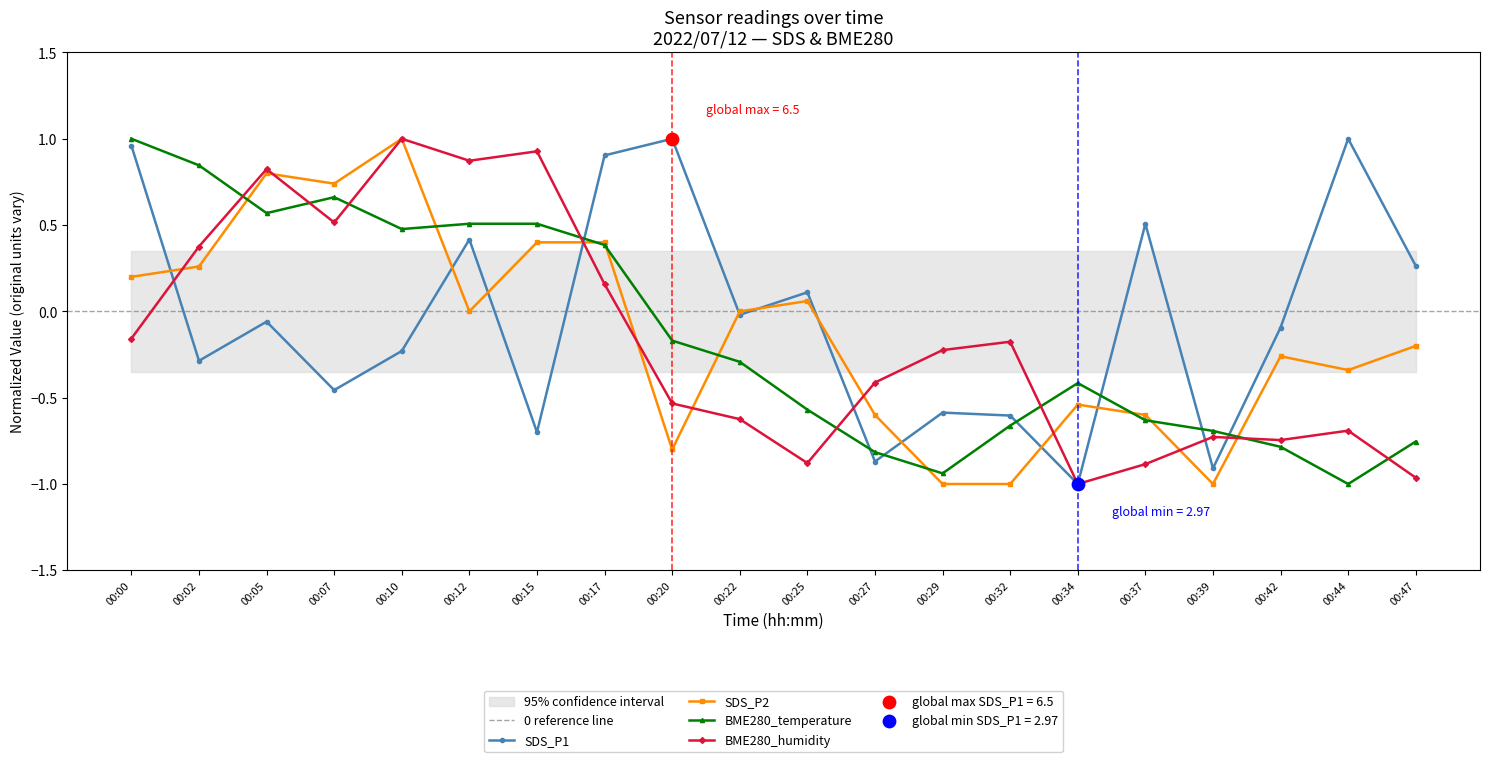

Is the value of SDS_P2 at 00:20 greater than the value of BME280_humidity at 00:29?

No